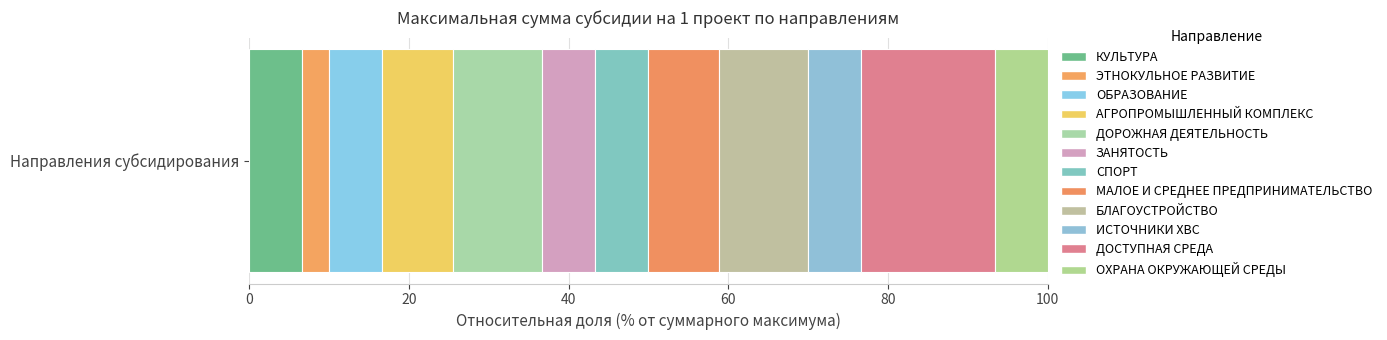

How many categories are shown in the chart?

1